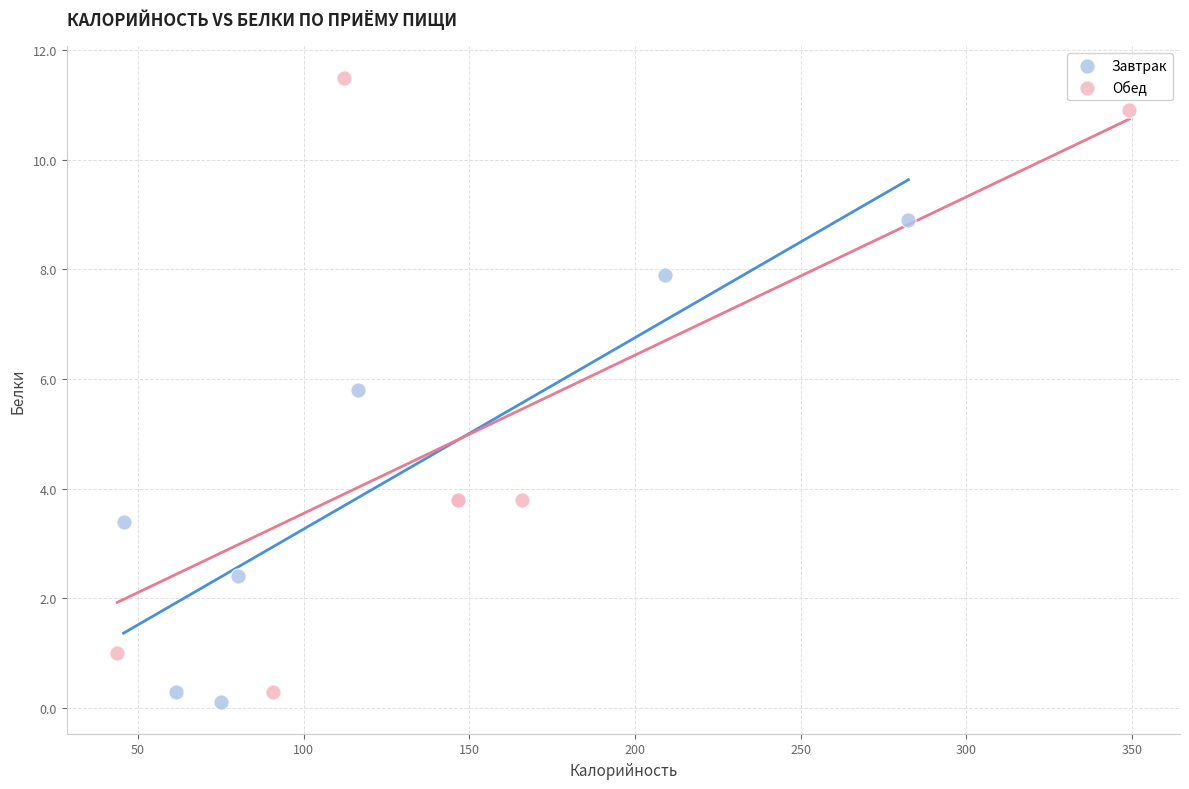

Which series has the largest Y range (max minus min)?

Обед